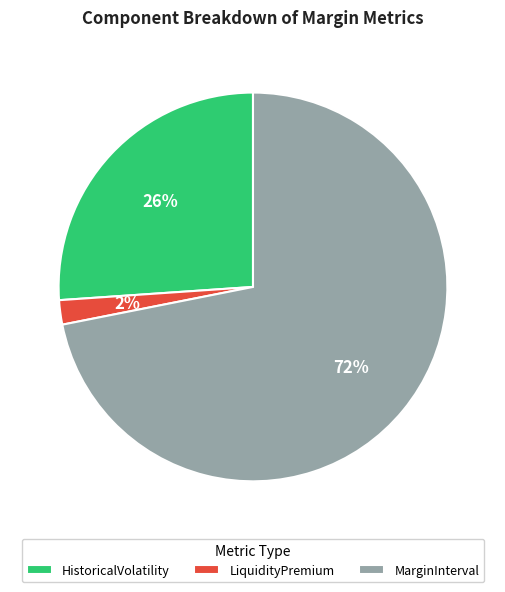

To the nearest percent, what portion does HistoricalVolatility represent?

26%